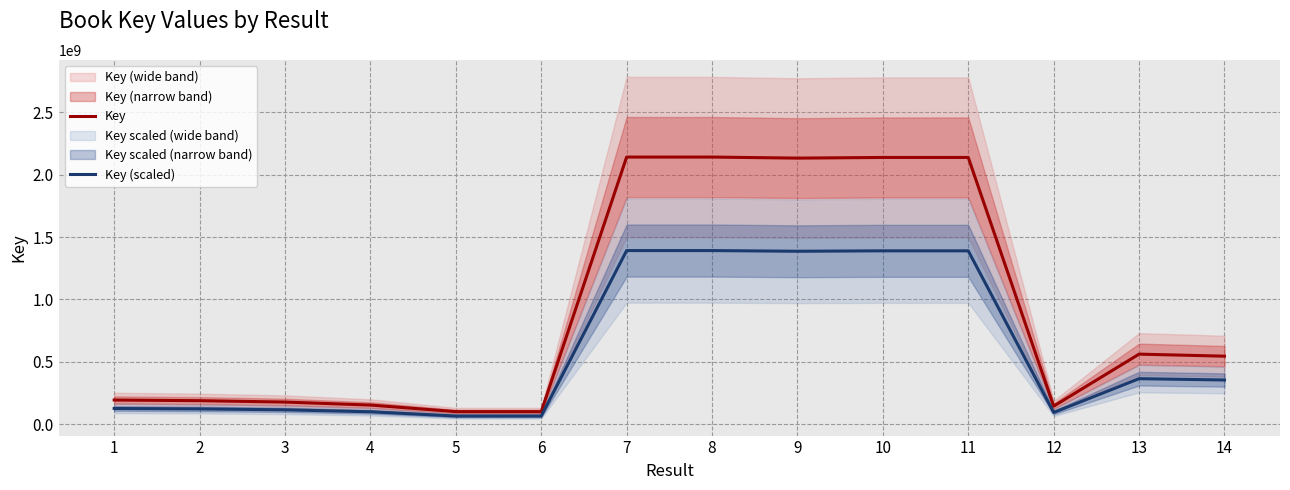

Rank the series by their maximum value, from lowest to highest.

Key (scaled), Key